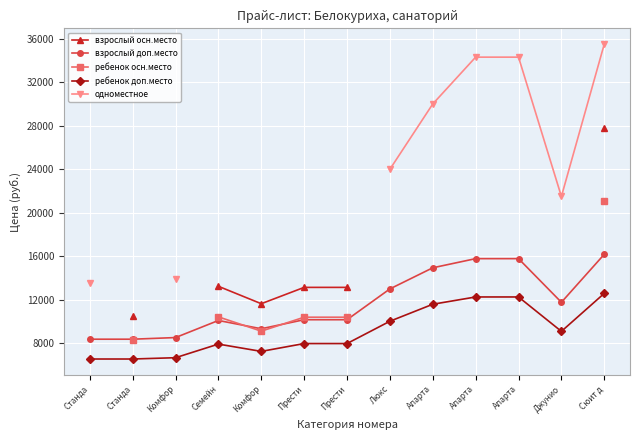

Which series changed the most between Люкс and Апарта?

одноместное